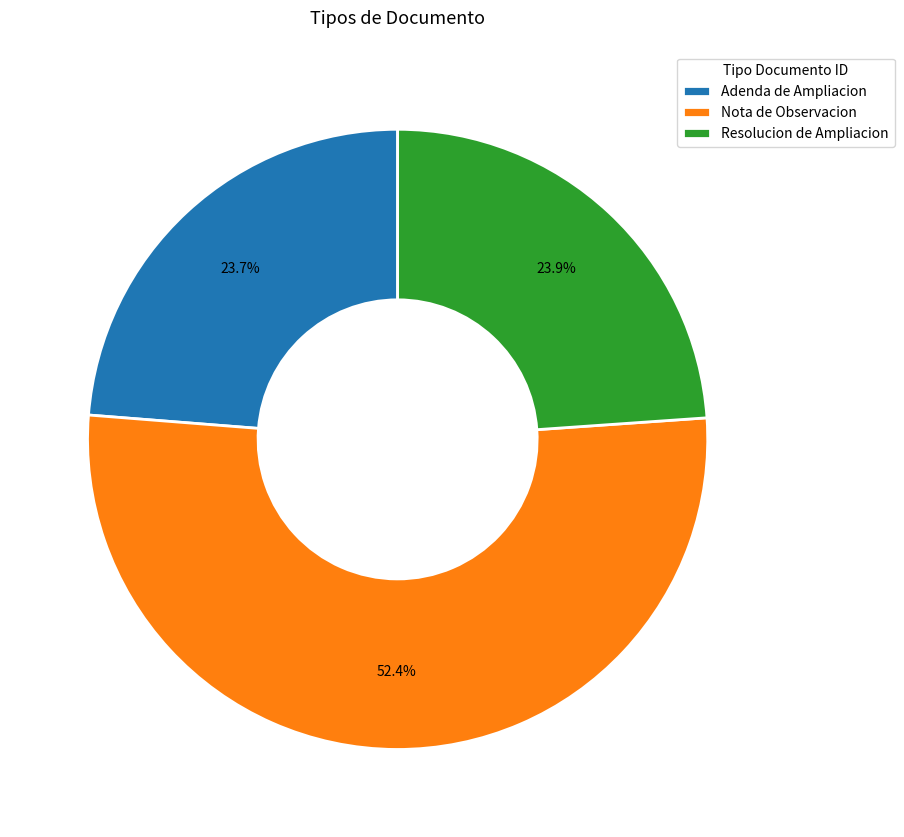

Is Nota de Observacion the majority of the pie?

Yes